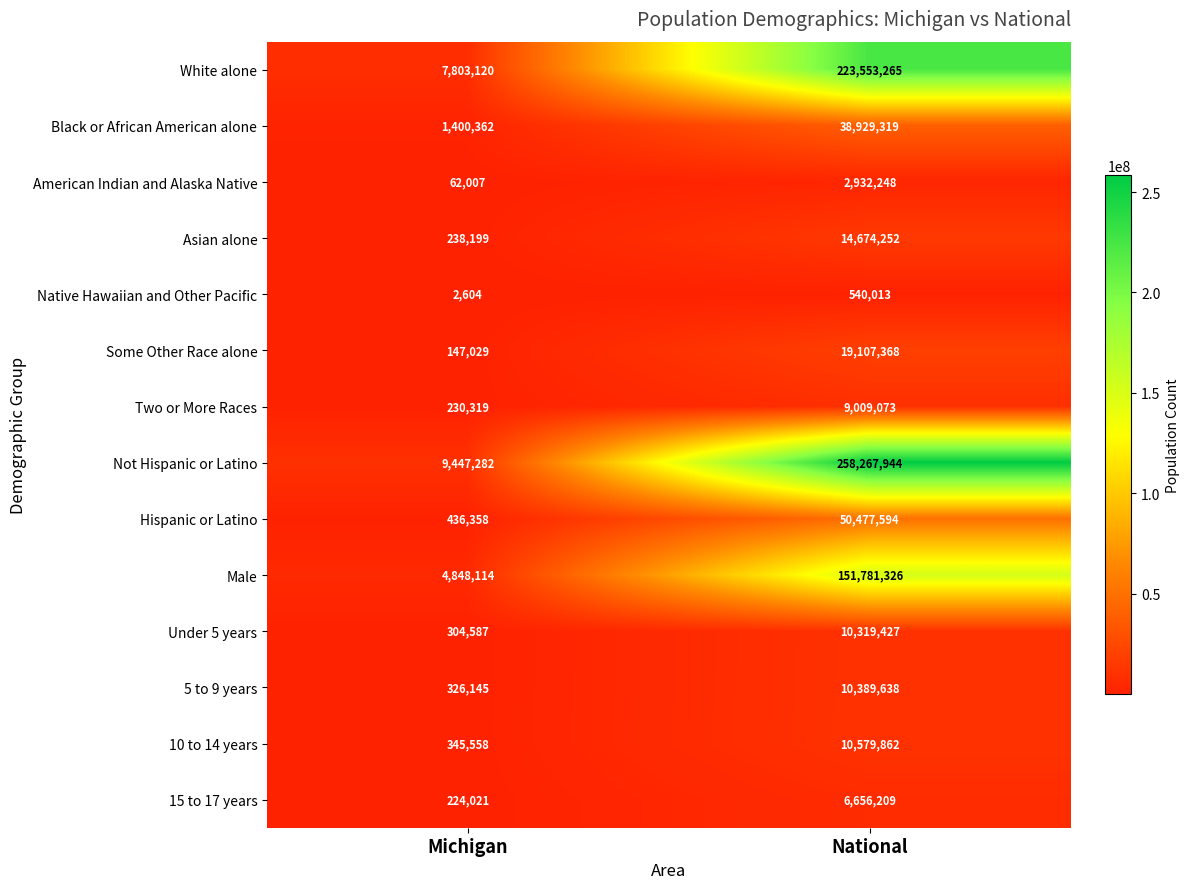

Which series has the largest range (max minus min)?

Not Hispanic or Latino